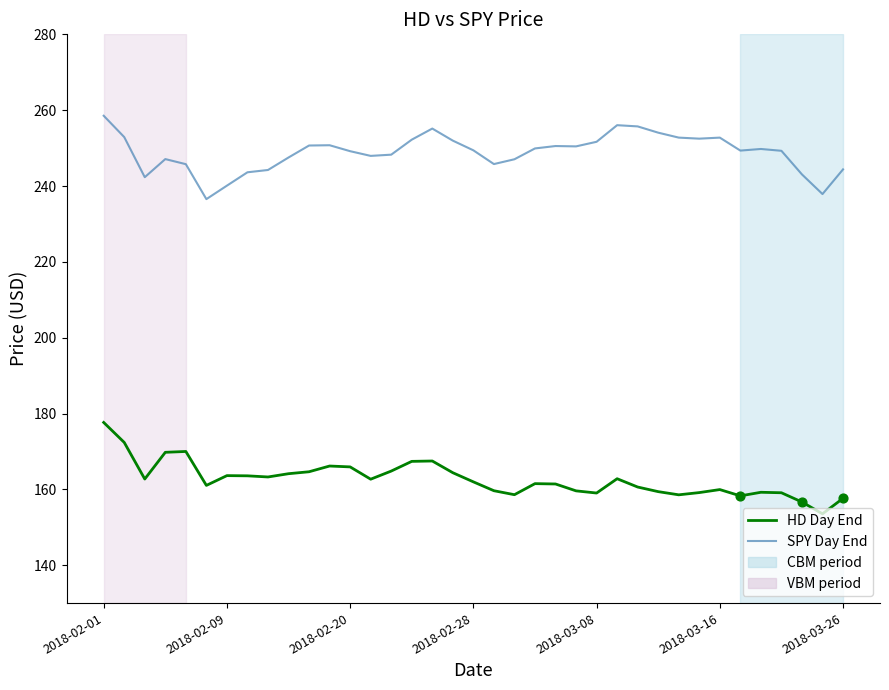

Which series has the largest total across all categories?

SPY Day End